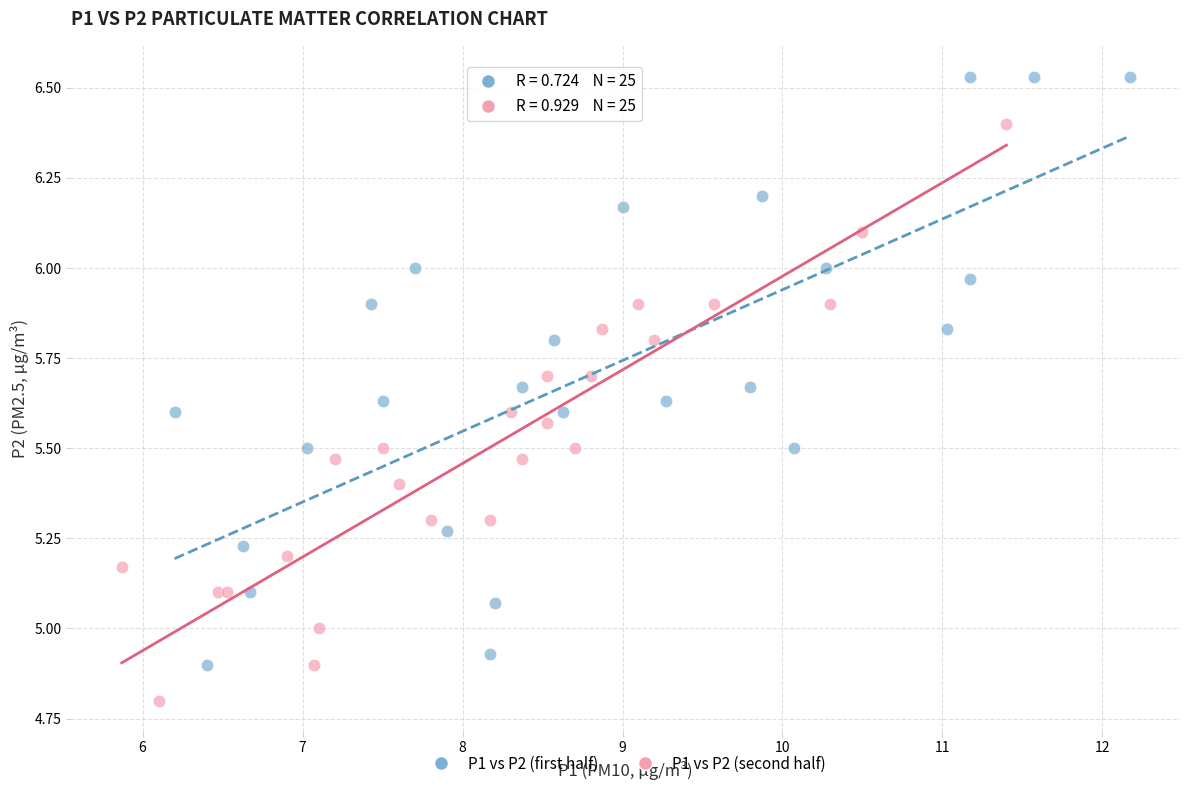

Which series reaches the maximum Y coordinate?

P1 vs P2 (first half)